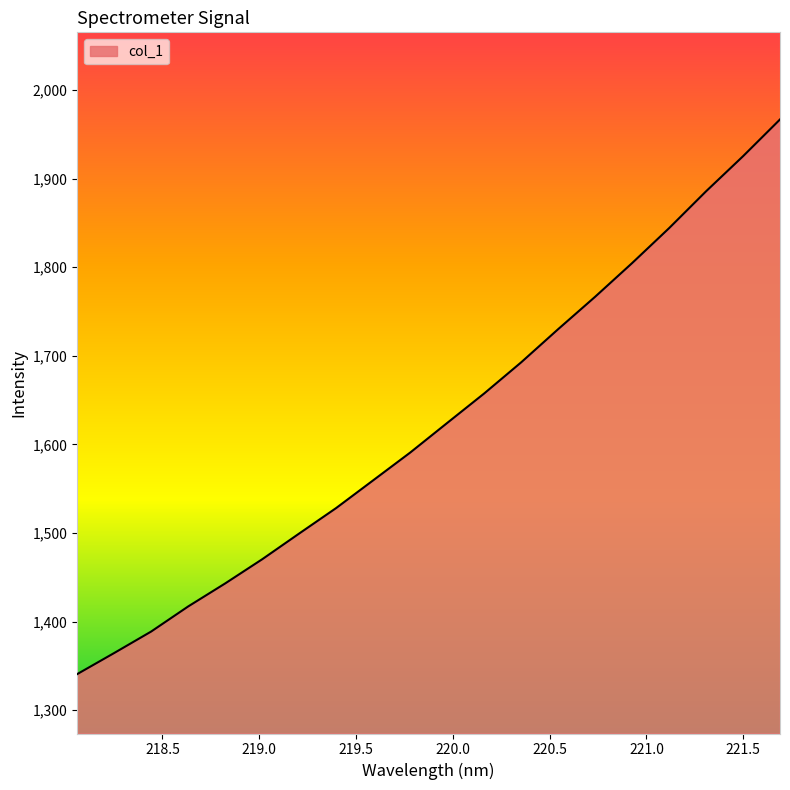

What is the difference between the maximum and minimum values?

626.2